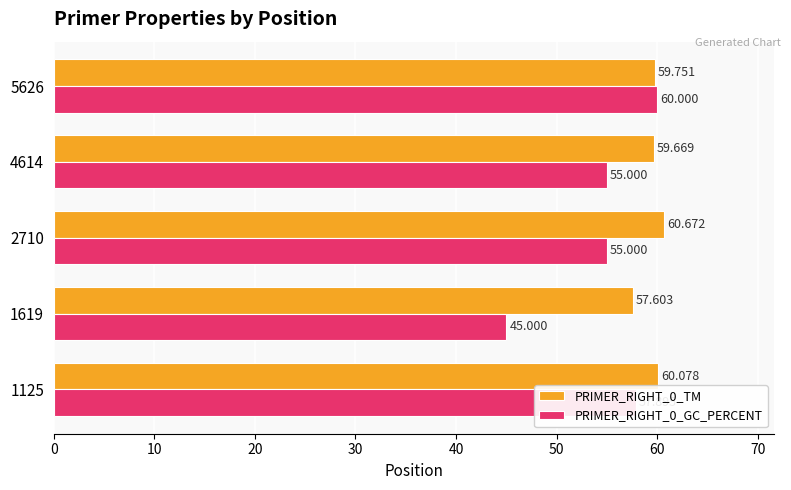

What are all the series names shown in the legend?

PRIMER_RIGHT_0_TM, PRIMER_RIGHT_0_GC_PERCENT